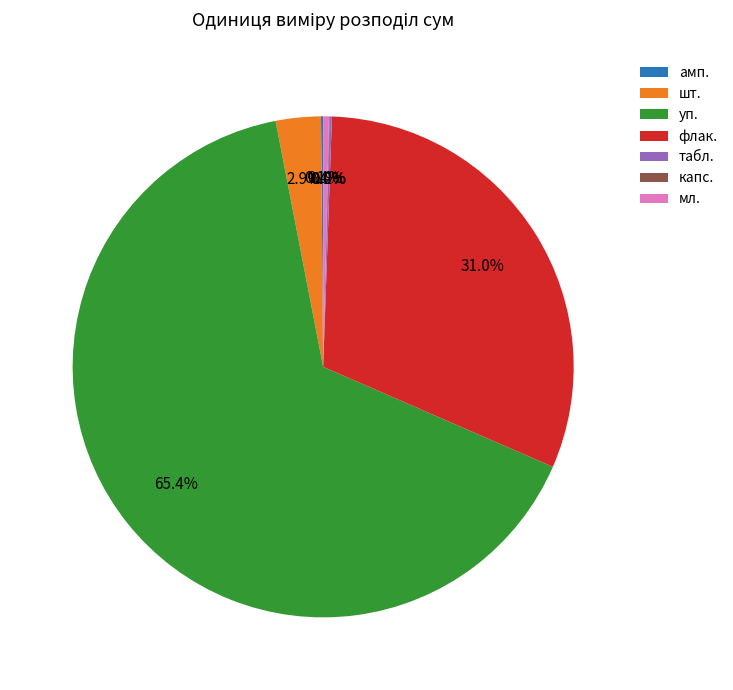

Between шт. and флак., which is larger?

флак.